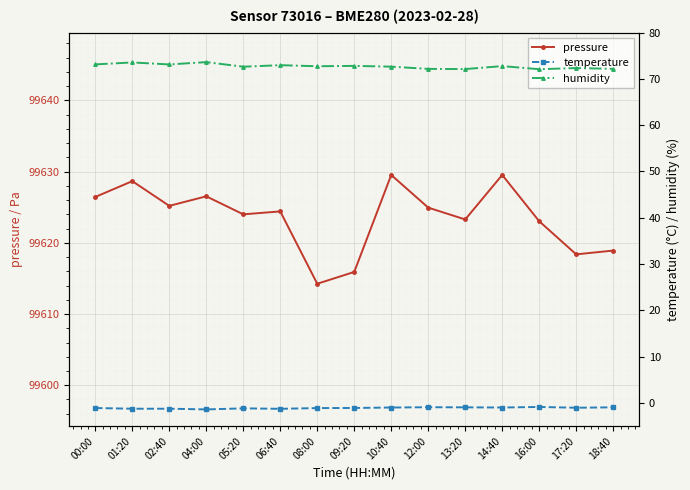

List the series in order of their peak value, lowest first.

temperature, humidity, pressure